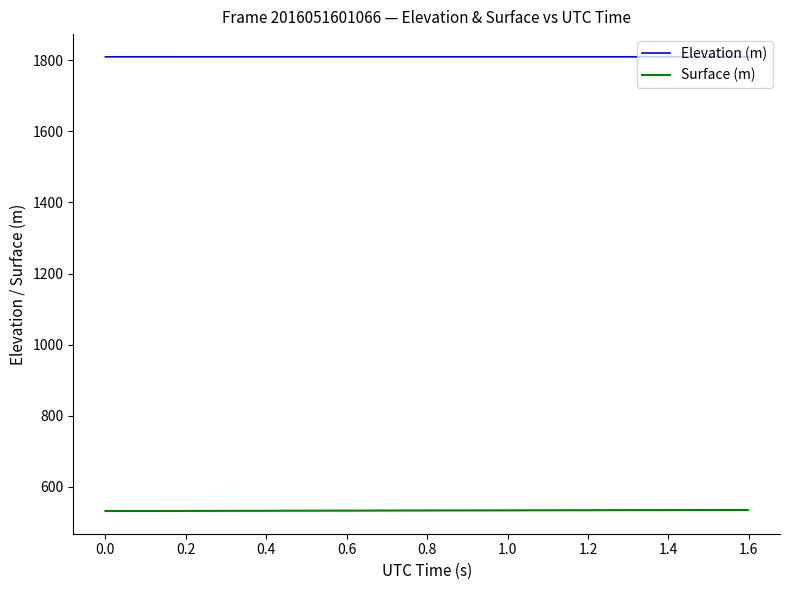

Which series has the largest total across all categories?

Elevation (m)